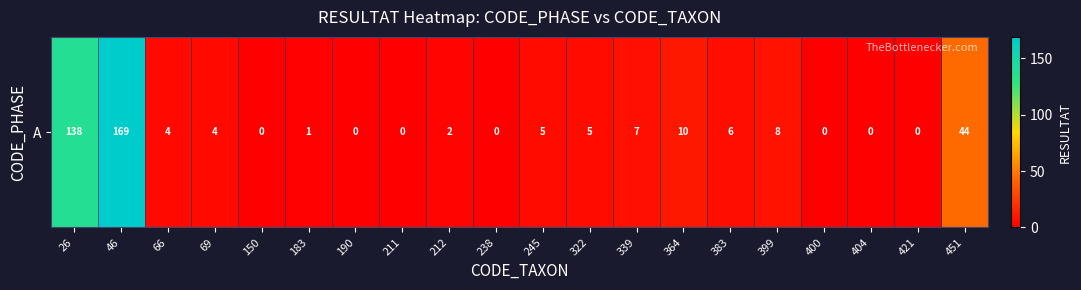

How many categories are shown in the chart?

20